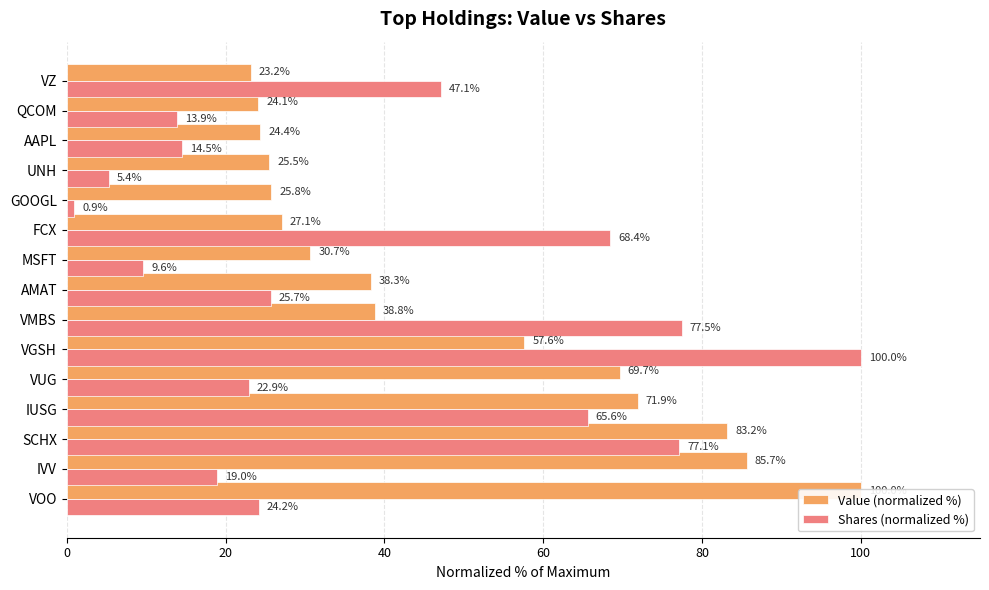

Reading right to left, what are all the values shown in this chart?

Value (normalized %): 23.2	24.1	24.4	25.5	25.8	27.1	30.7	38.3	38.8	57.6	69.7	71.9	83.2	85.7	100.0
Shares (normalized %): 47.1	13.9	14.5	5.4	0.9	68.4	9.6	25.7	77.5	100.0	22.9	65.6	77.1	19.0	24.2